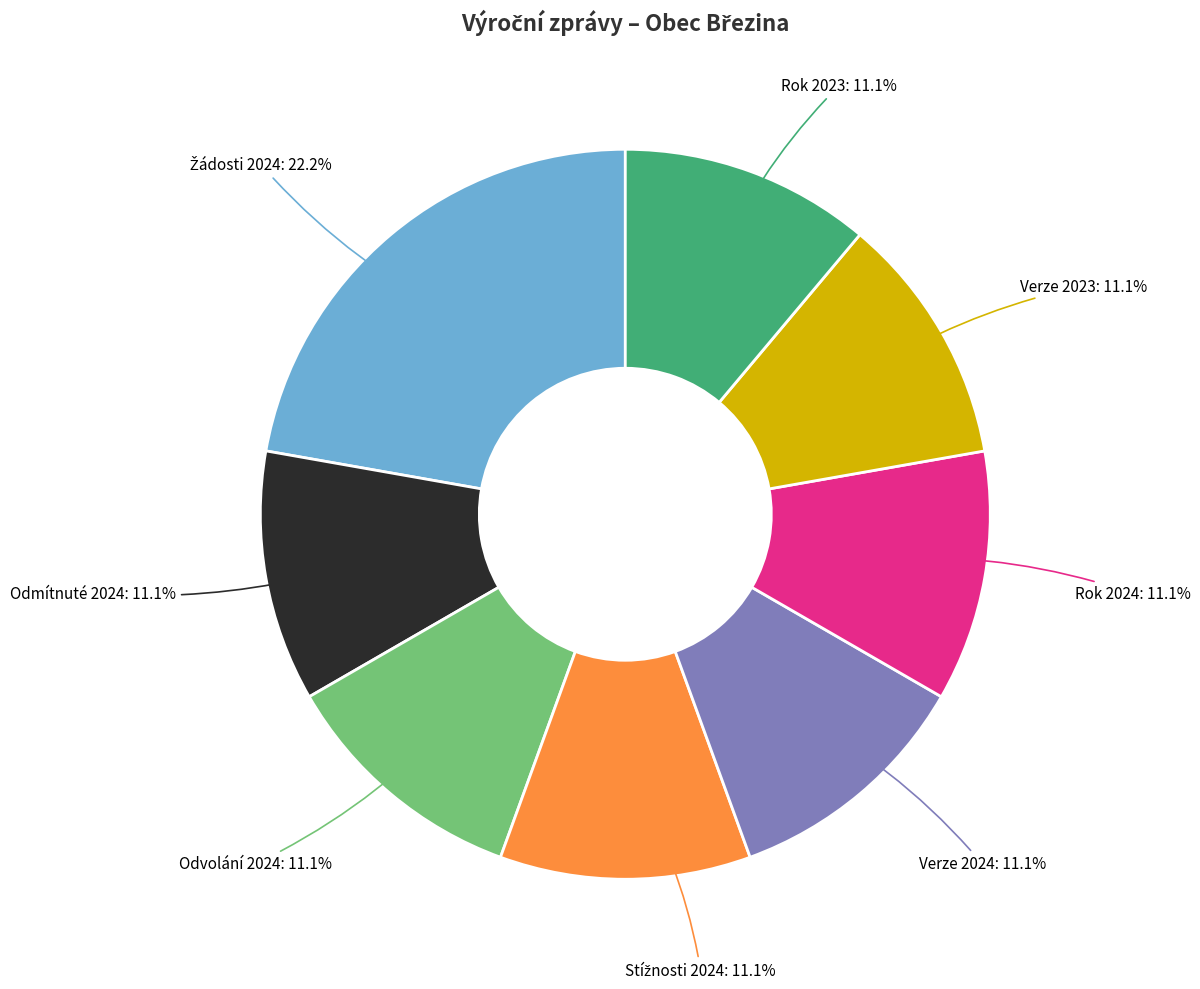

Is there any slice that represents more than half of the pie?

No